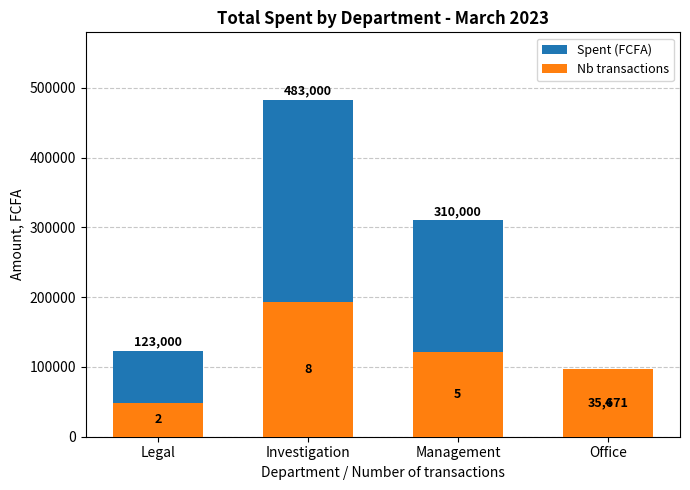

At which label does Nb transactions first exceed 120750?

Investigation